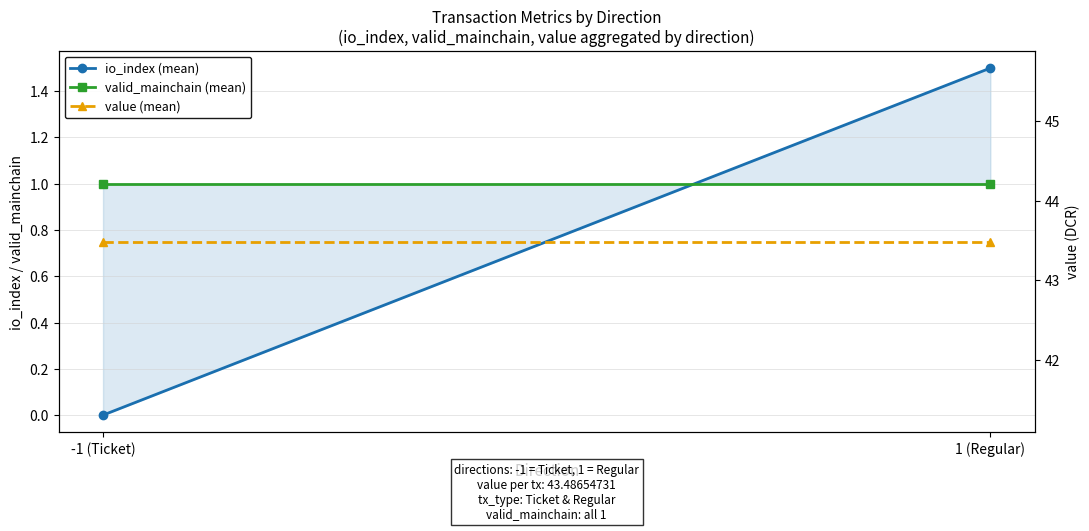

Which series has the largest range (max minus min)?

io_index (mean)